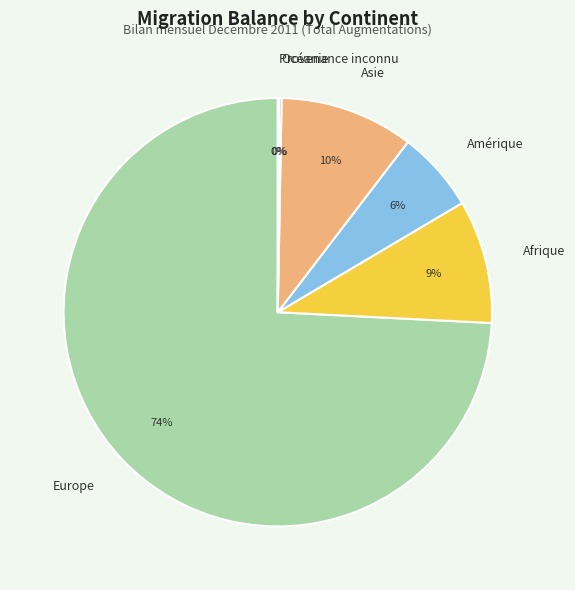

Which slice represents more than half of the pie?

Europe